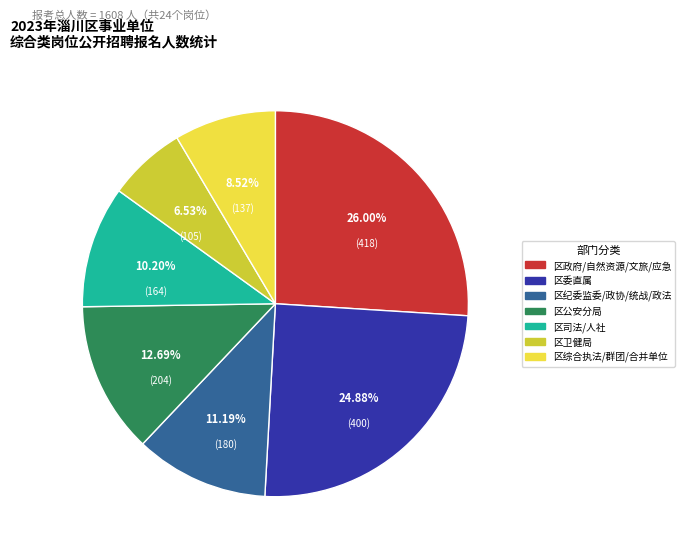

Does any single category account for the majority?

No